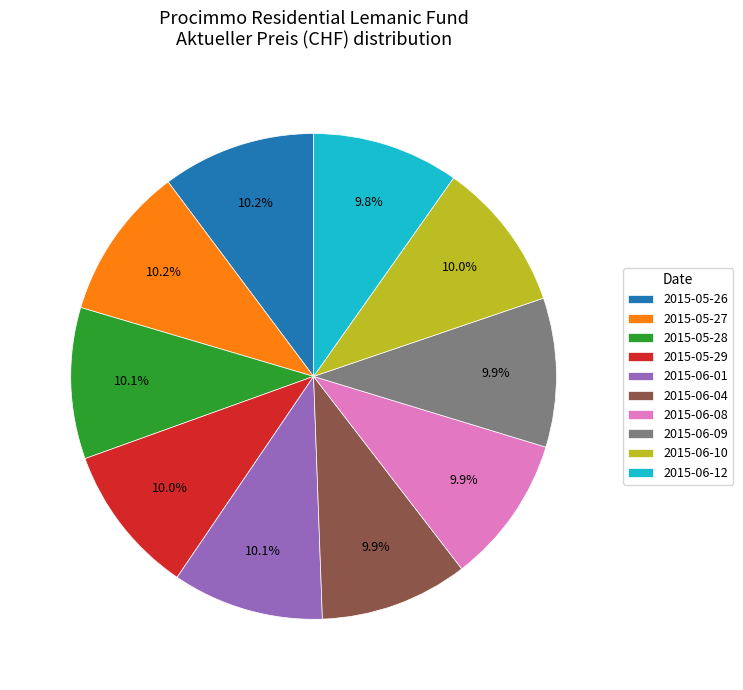

How many segments does this pie chart have?

10